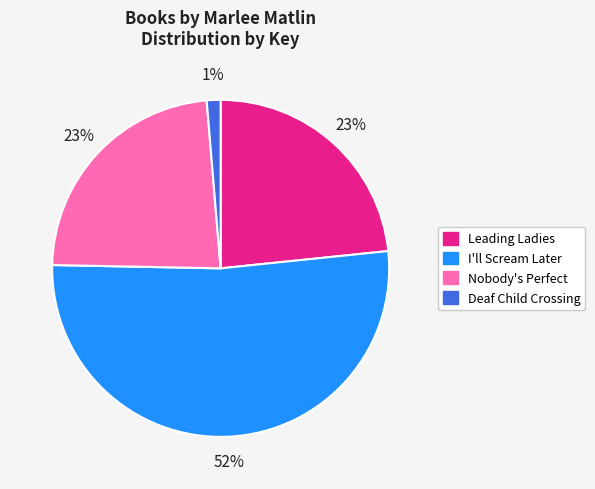

What is the smallest slice in the pie chart?

Deaf Child Crossing